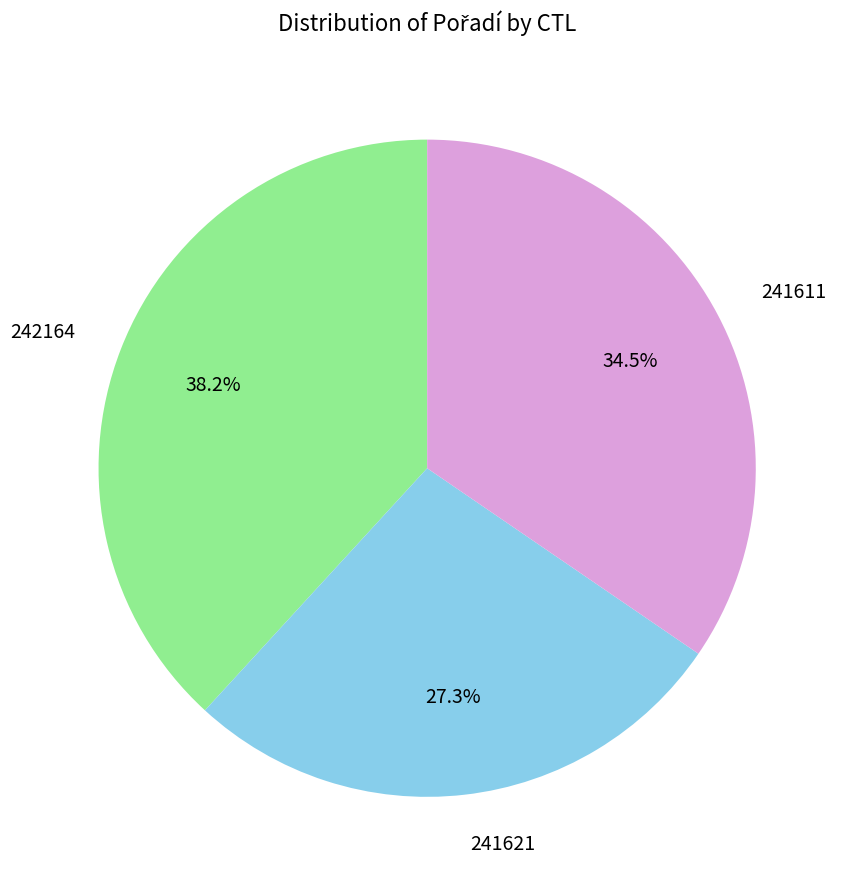

Is there any slice that represents more than half of the pie?

No